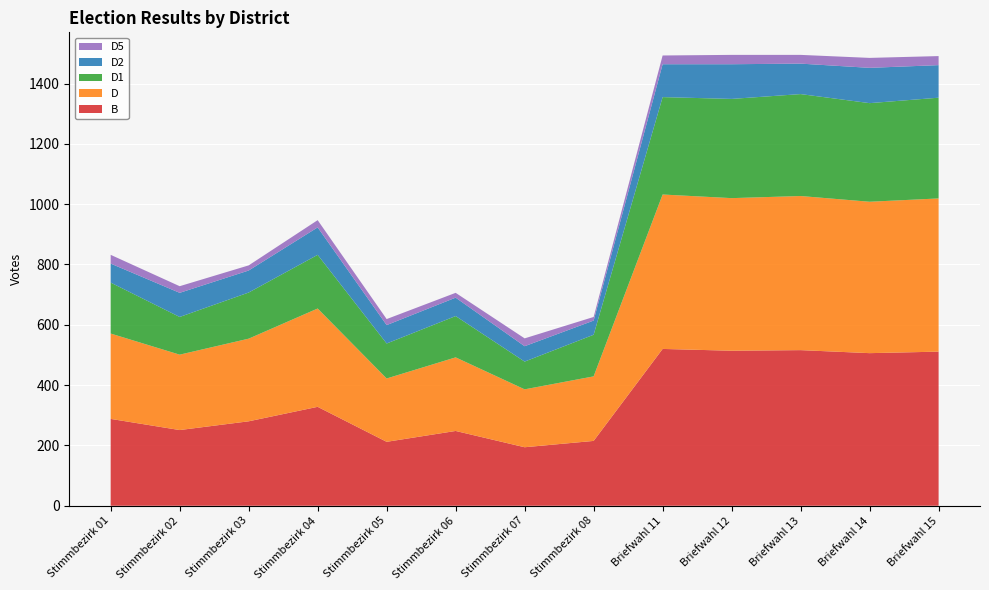

Reading left to right, transcribe all the data shown in this chart.

B: Stimmbezirk 01=288	Stimmbezirk 02=251	Stimmbezirk 03=280	Stimmbezirk 04=328	Stimmbezirk 05=212	Stimmbezirk 06=248	Stimmbezirk 07=194	Stimmbezirk 08=215	Briefwahl 11=520	Briefwahl 12=514	Briefwahl 13=516	Briefwahl 14=506	Briefwahl 15=511
D: Stimmbezirk 01=283	Stimmbezirk 02=250	Stimmbezirk 03=274	Stimmbezirk 04=326	Stimmbezirk 05=210	Stimmbezirk 06=244	Stimmbezirk 07=192	Stimmbezirk 08=214	Briefwahl 11=512	Briefwahl 12=506	Briefwahl 13=511	Briefwahl 14=502	Briefwahl 15=508
D1: Stimmbezirk 01=169	Stimmbezirk 02=125	Stimmbezirk 03=153	Stimmbezirk 04=178	Stimmbezirk 05=116	Stimmbezirk 06=137	Stimmbezirk 07=92	Stimmbezirk 08=138	Briefwahl 11=323	Briefwahl 12=329	Briefwahl 13=338	Briefwahl 14=327	Briefwahl 15=334
D2: Stimmbezirk 01=63	Stimmbezirk 02=80	Stimmbezirk 03=73	Stimmbezirk 04=91	Stimmbezirk 05=61	Stimmbezirk 06=61	Stimmbezirk 07=51	Stimmbezirk 08=47	Briefwahl 11=109	Briefwahl 12=115	Briefwahl 13=101	Briefwahl 14=117	Briefwahl 15=108
D5: Stimmbezirk 01=29	Stimmbezirk 02=22	Stimmbezirk 03=17	Stimmbezirk 04=24	Stimmbezirk 05=20	Stimmbezirk 06=16	Stimmbezirk 07=26	Stimmbezirk 08=12	Briefwahl 11=29	Briefwahl 12=31	Briefwahl 13=29	Briefwahl 14=33	Briefwahl 15=30